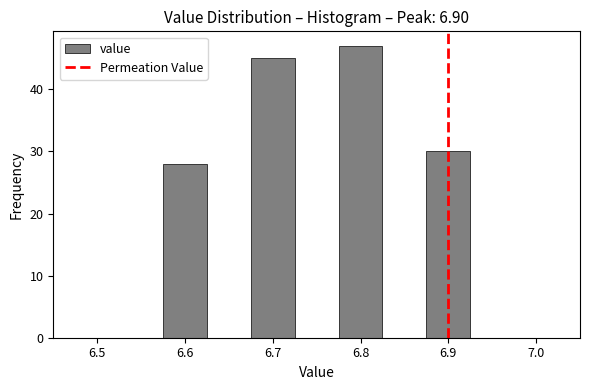

Over which range of the x-axis is the bar tallest?

6.775 to 6.825